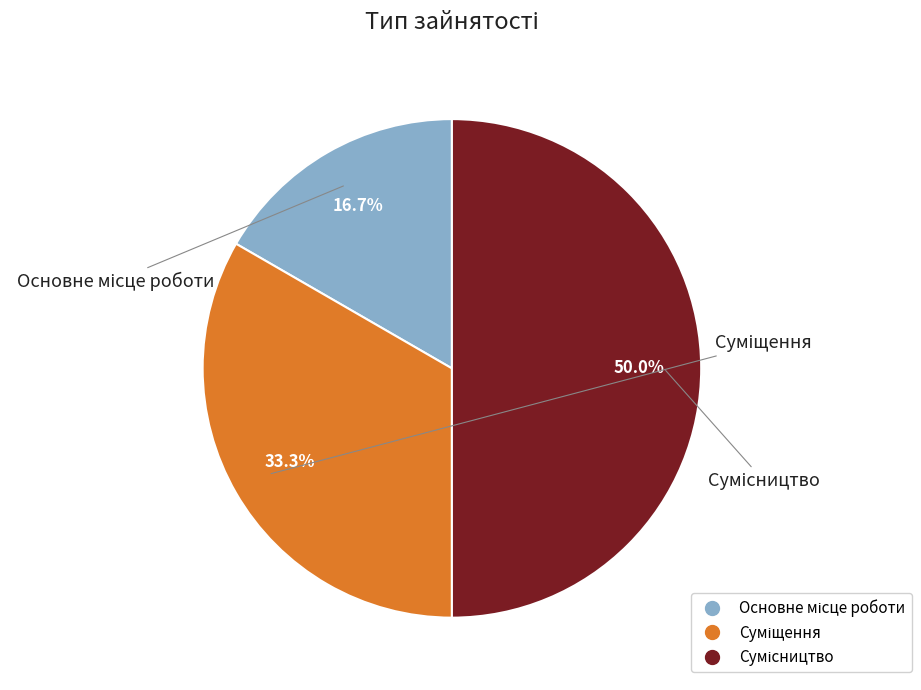

Count the number of slices in the pie.

3